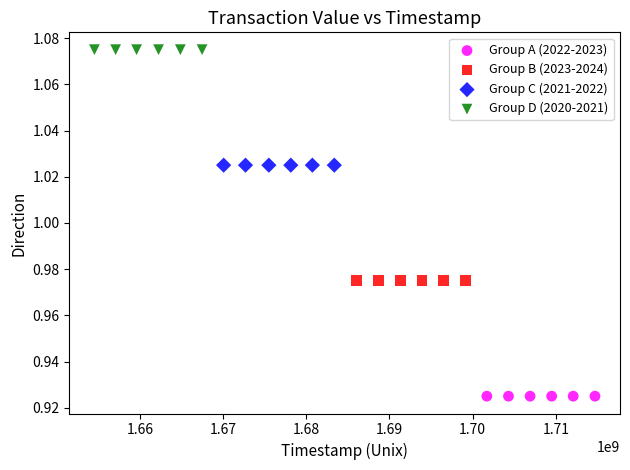

Which series reaches the maximum Y coordinate?

Group D (2020-2021)